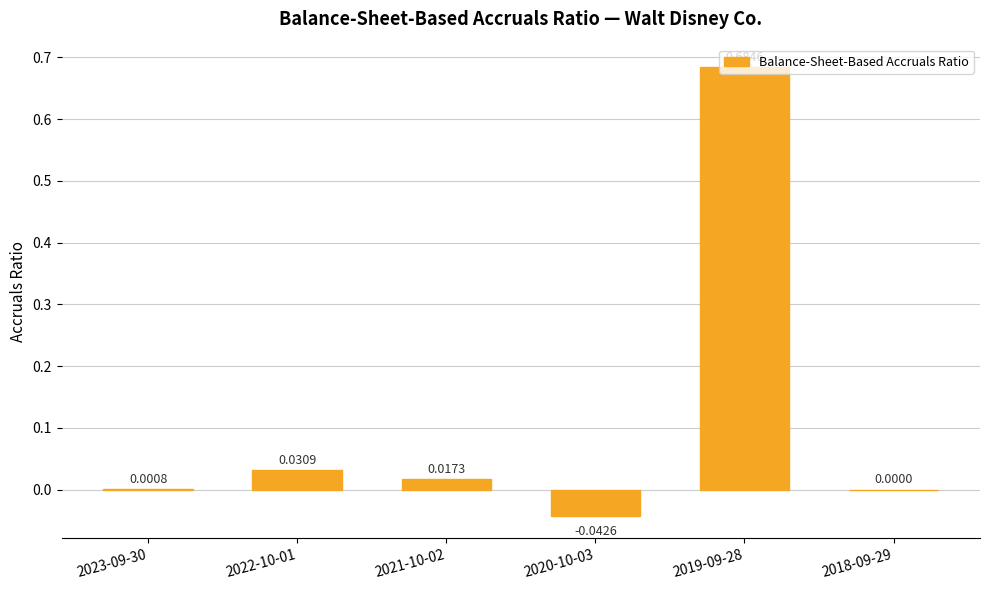

Which has a higher value, 2018-09-29 or 2020-10-03?

2018-09-29